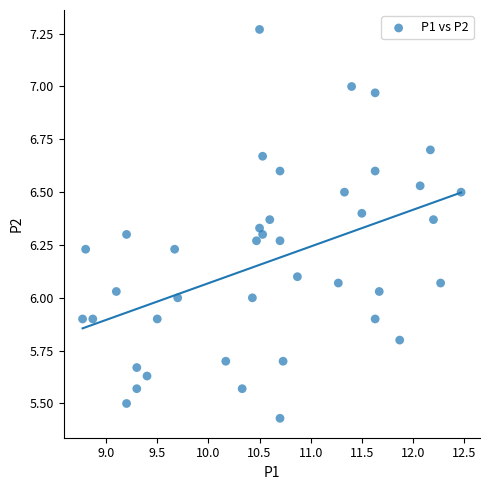

What is the range of Y values (max minus min)?

1.8